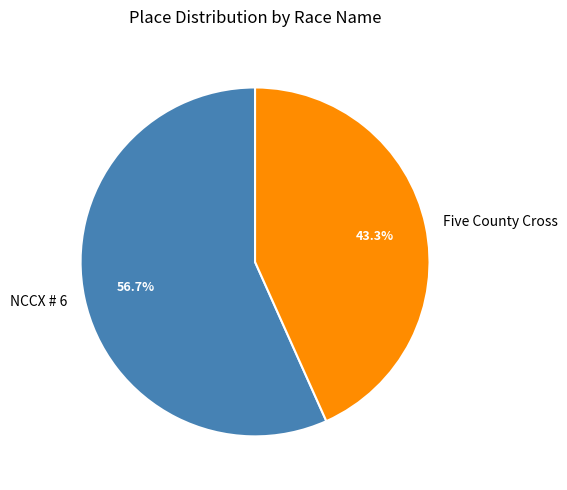

What is the smallest slice in the pie chart?

Five County Cross